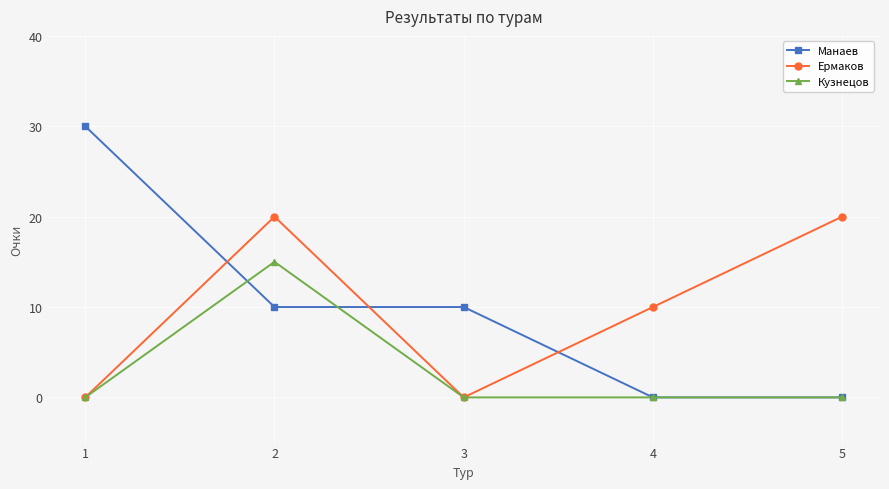

What is the difference between the Кузнецов values at 2 and 3?

15